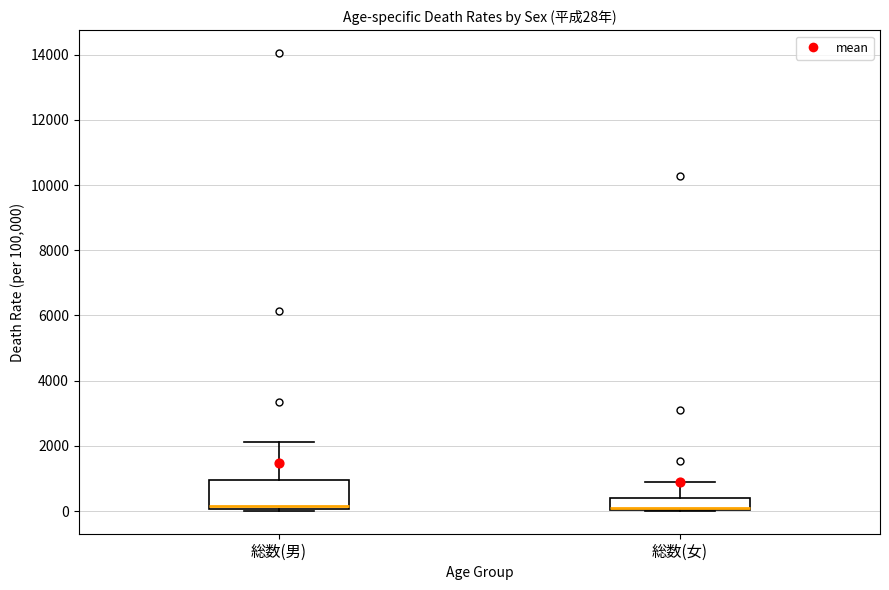

Which box is the tallest, from its lower edge to its upper edge?

総数(男)